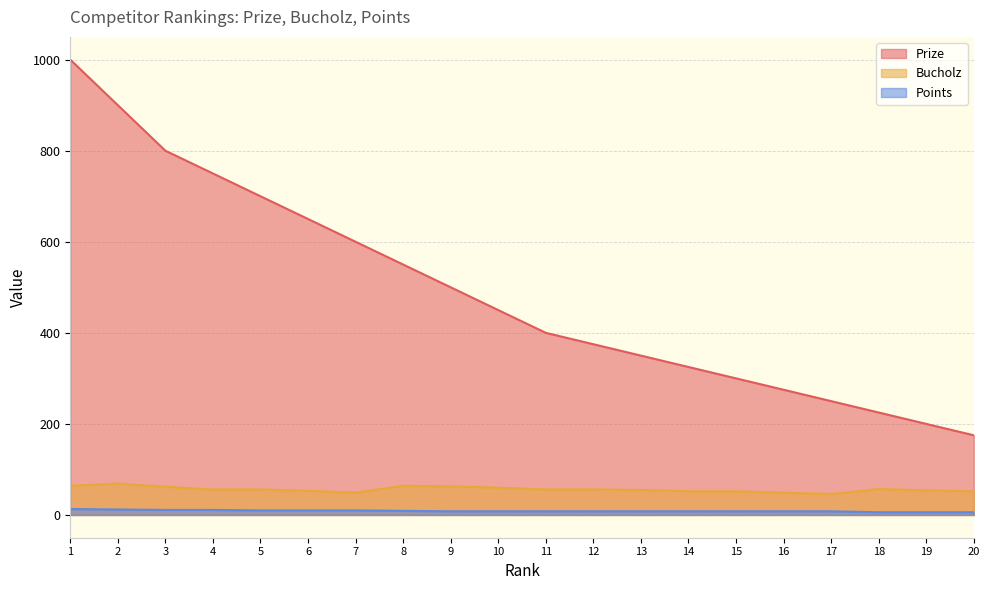

What is the maximum value shown in the chart?

1000